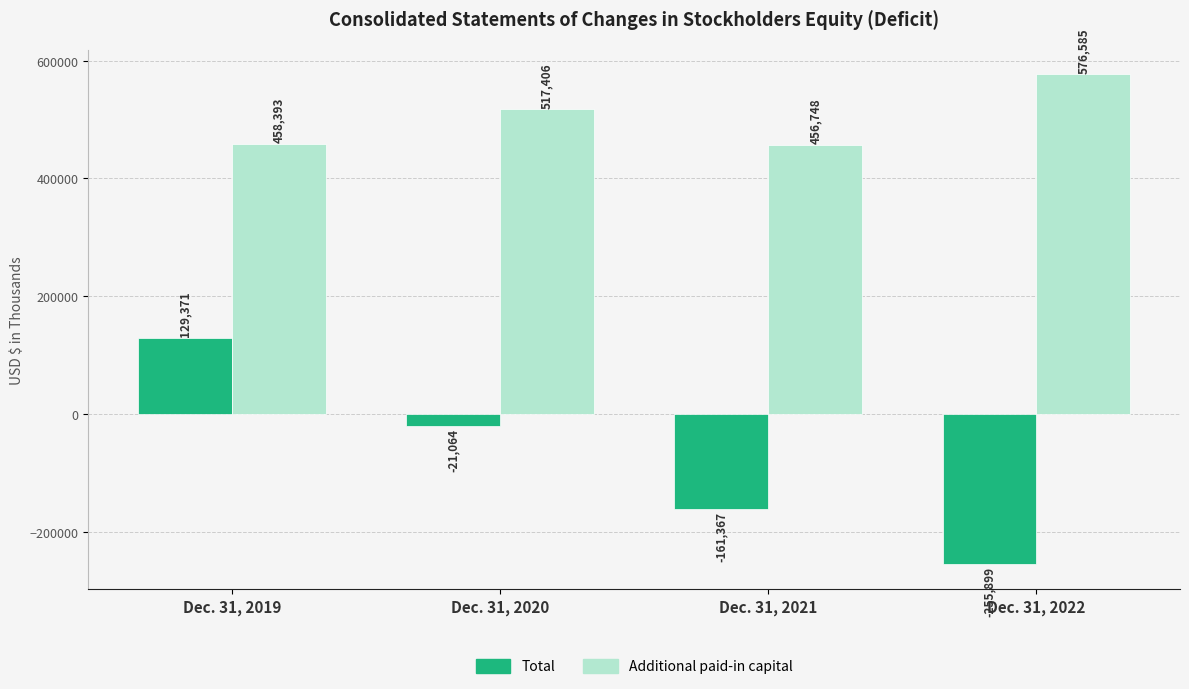

How many Total values are between -161367 and 129371?

3